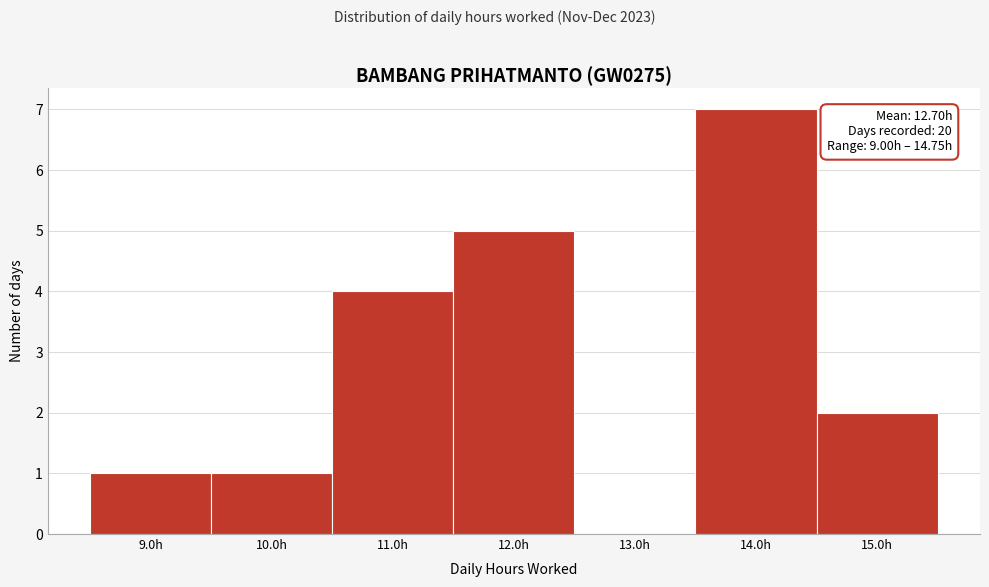

Which range on the x-axis has the tallest bar?

13.5 to 14.5